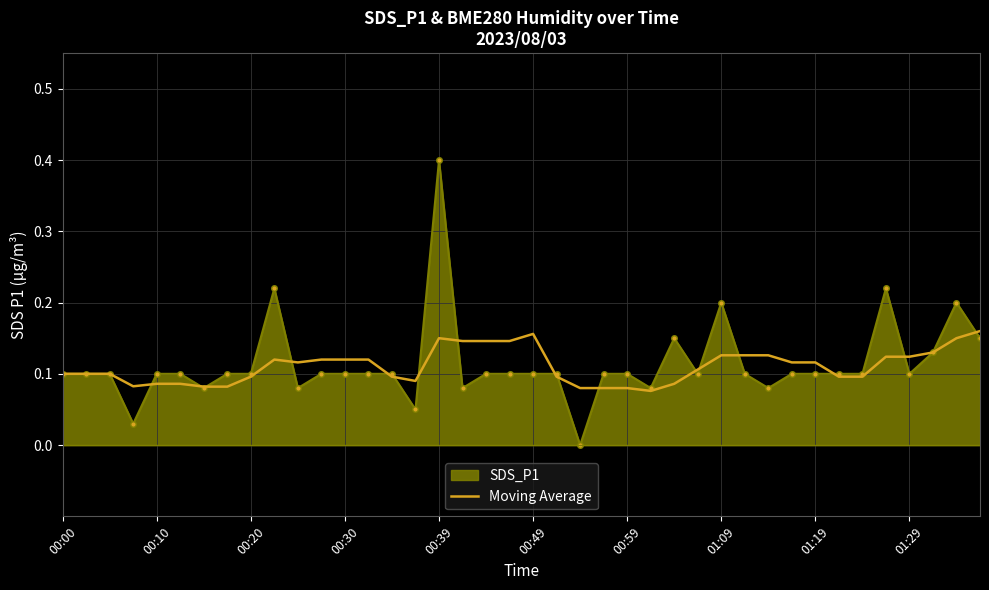

Count the number of data series in this chart.

2